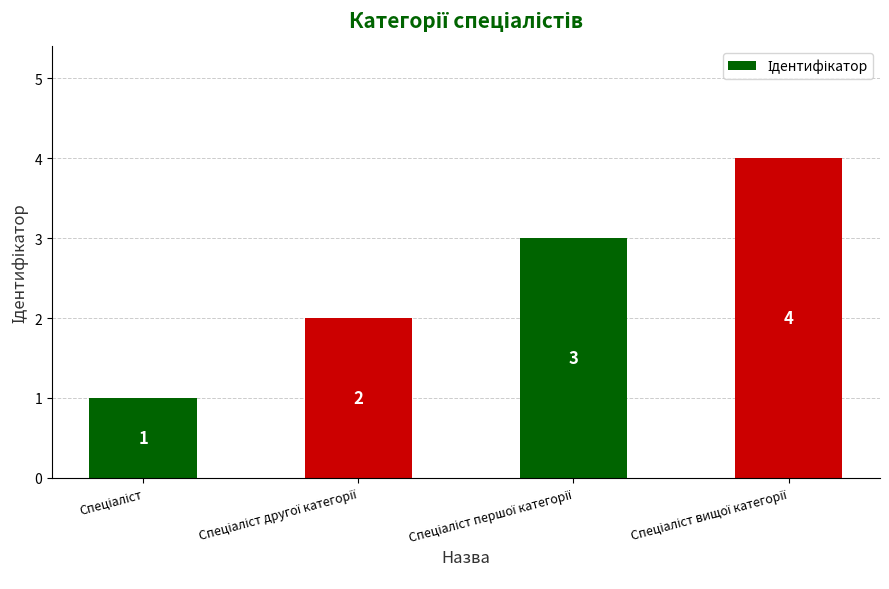

How many values are between 2 and 4?

3